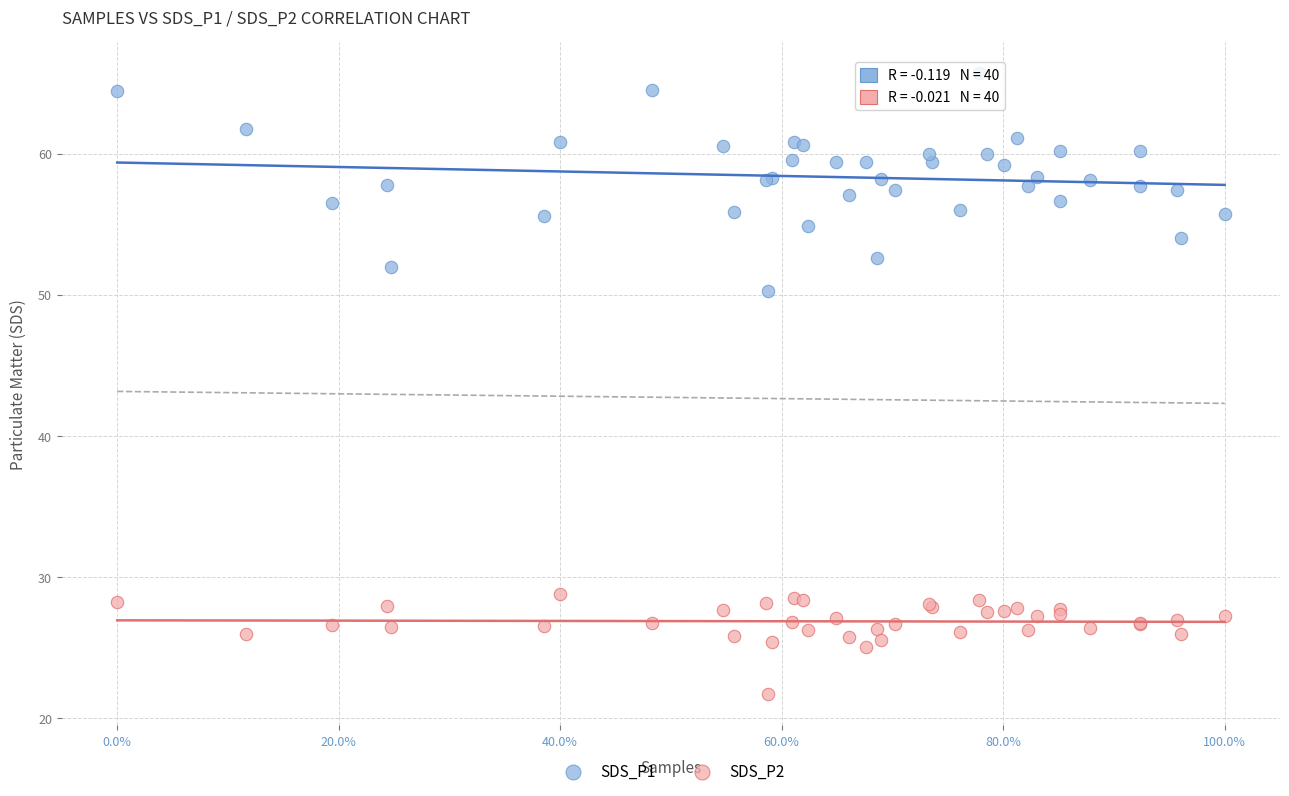

What are all the series names shown in the legend?

SDS_P1, SDS_P2